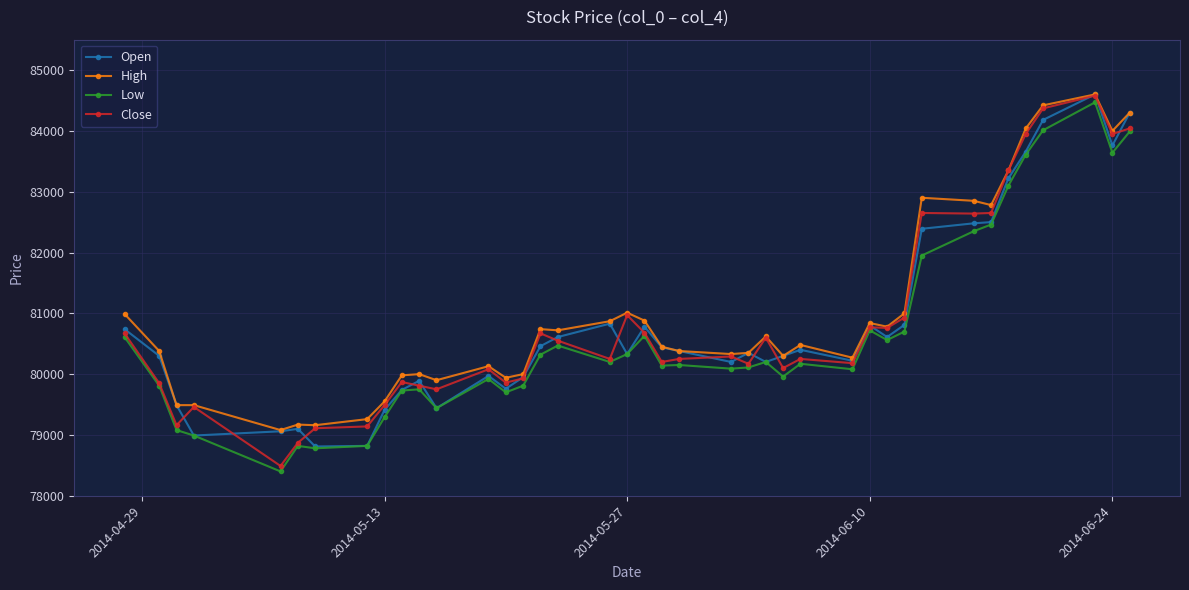

What is the greatest value displayed?

84600